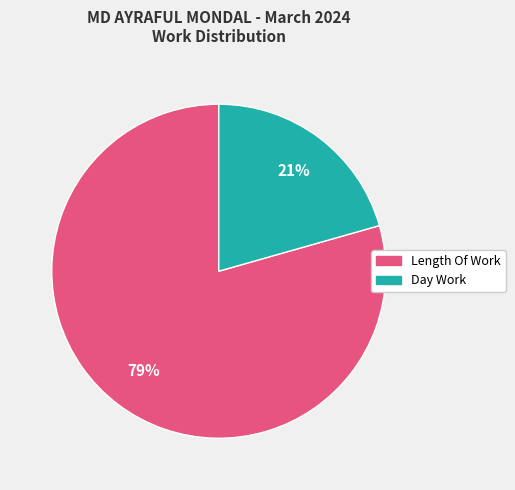

Is there any slice that represents more than half of the pie?

Yes